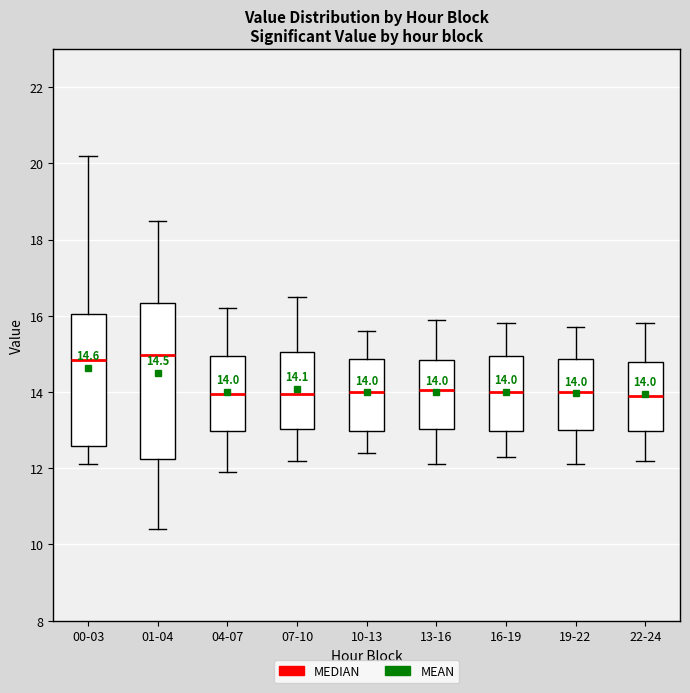

Which box is the tallest, from its lower edge to its upper edge?

01-04